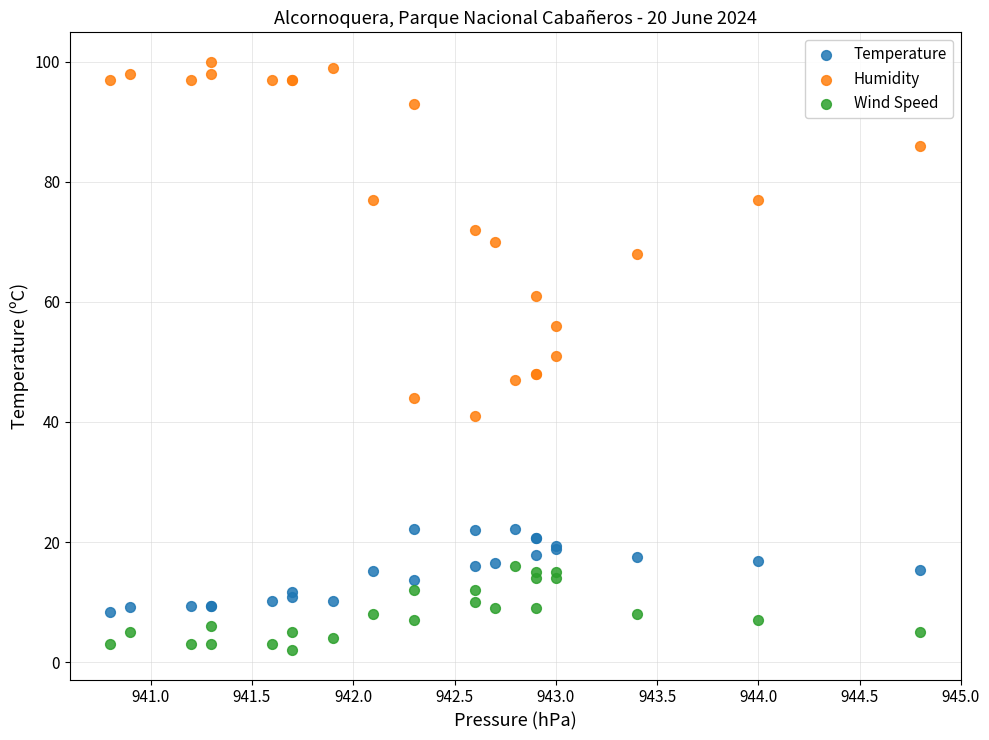

Which series has the widest spread of Y values?

Humidity